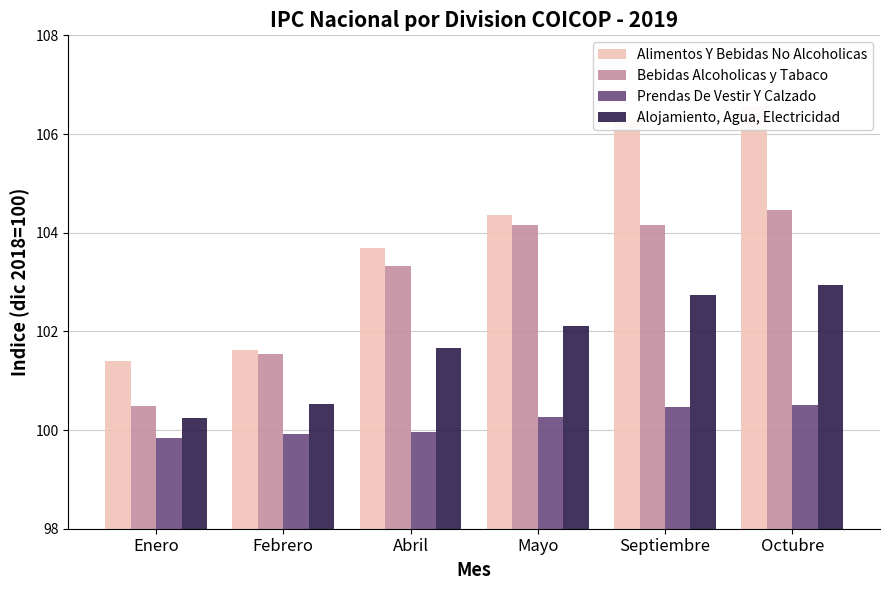

Count the number of categories in the chart.

6